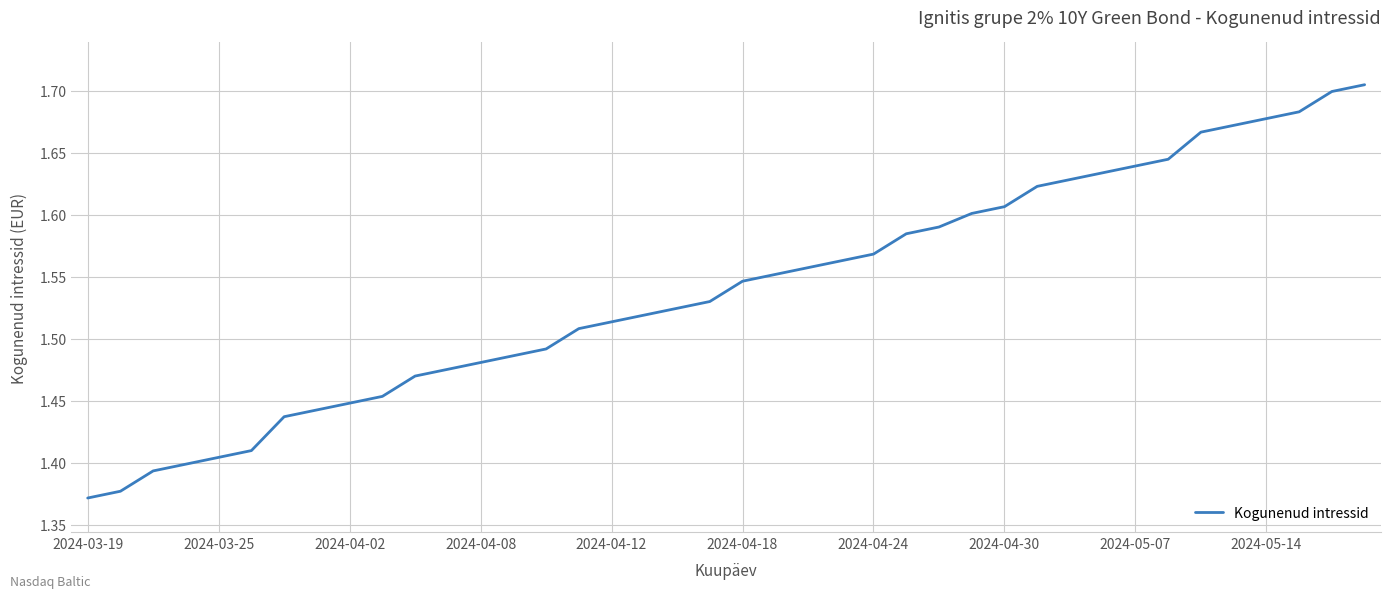

How many lines are shown in the chart?

1